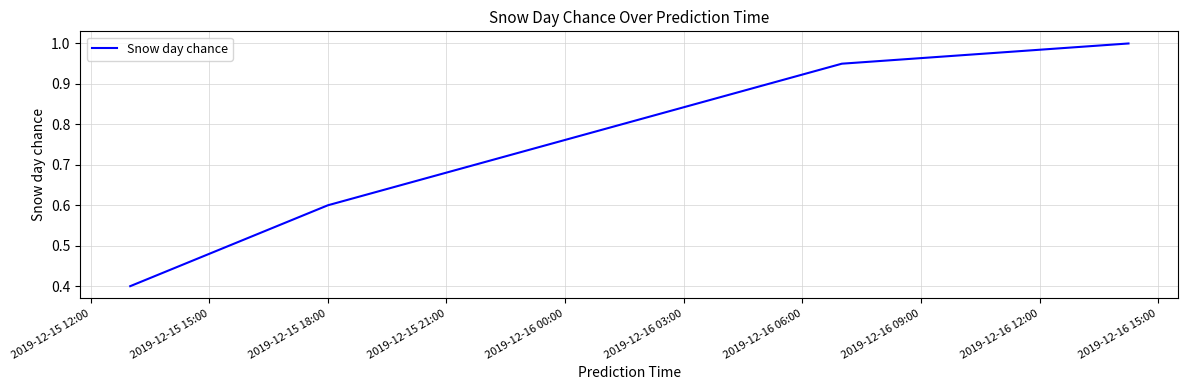

What is the difference between the maximum and minimum values?

0.6